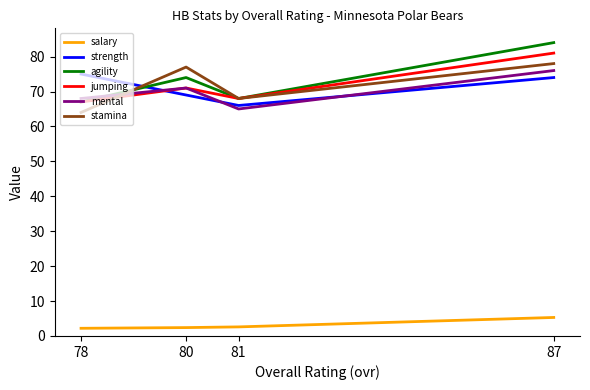

True or false: stamina has more than 2 points higher than both neighbors.

False